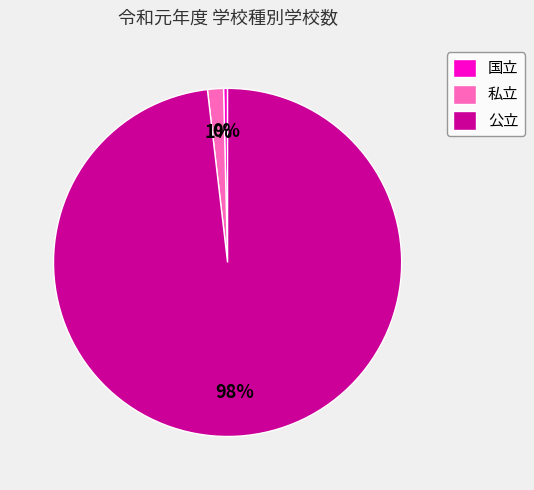

Do 私立 and 国立 together represent more than half of the pie?

No